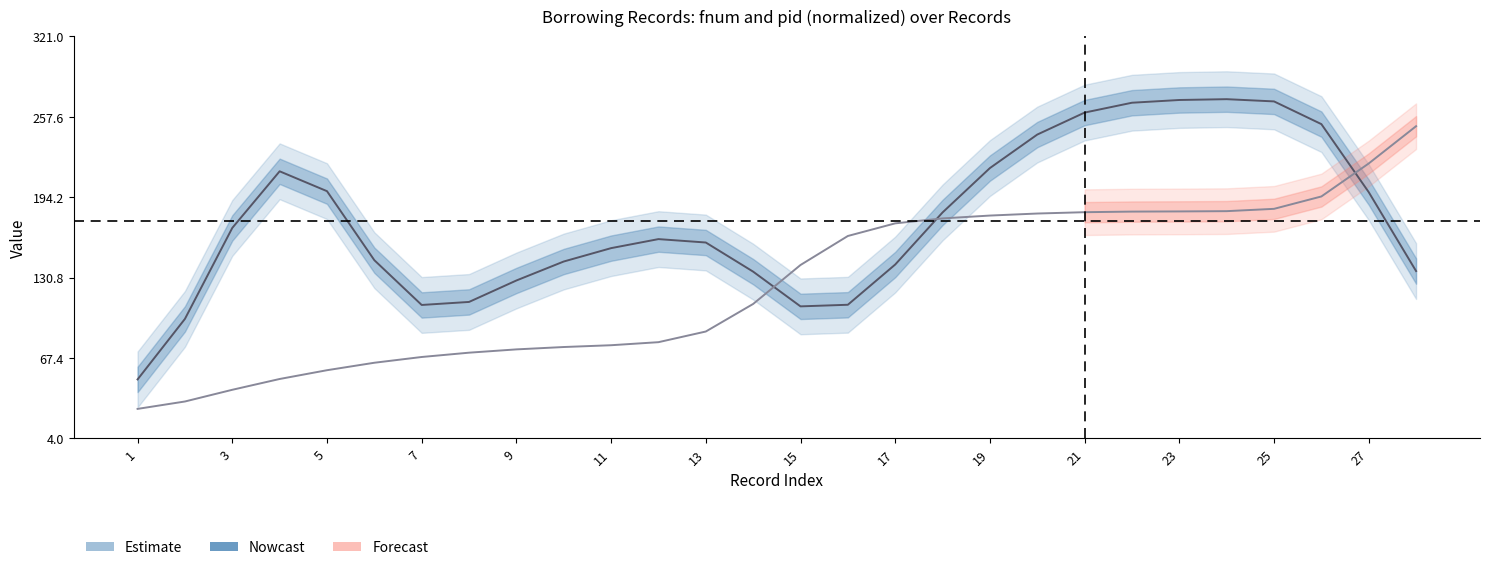

How many interior local peaks does the fnum series have?

3